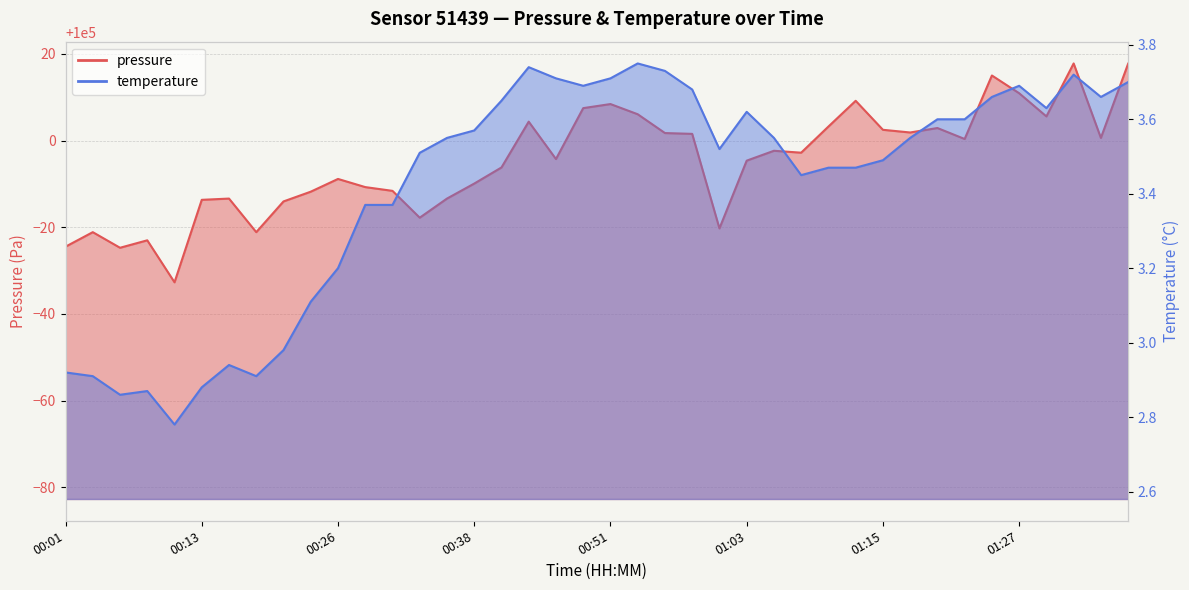

What is the difference between the maximum and second lowest values in the temperature series?

0.9